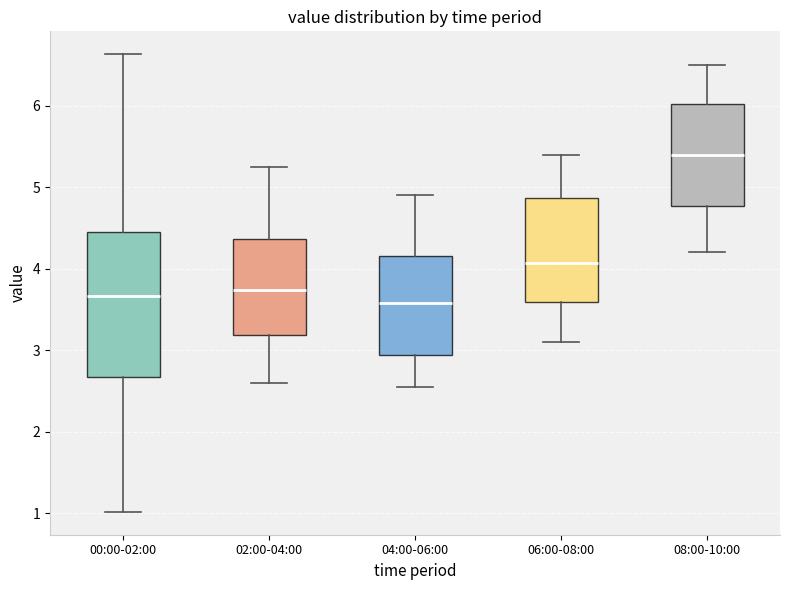

Which box is the tallest, from its lower edge to its upper edge?

00:00-02:00